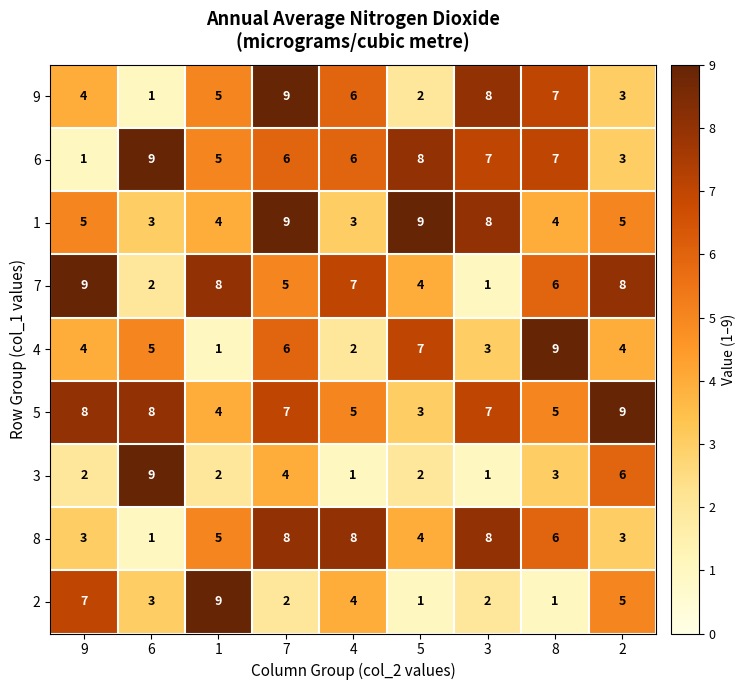

What is the maximum value for 2?

9